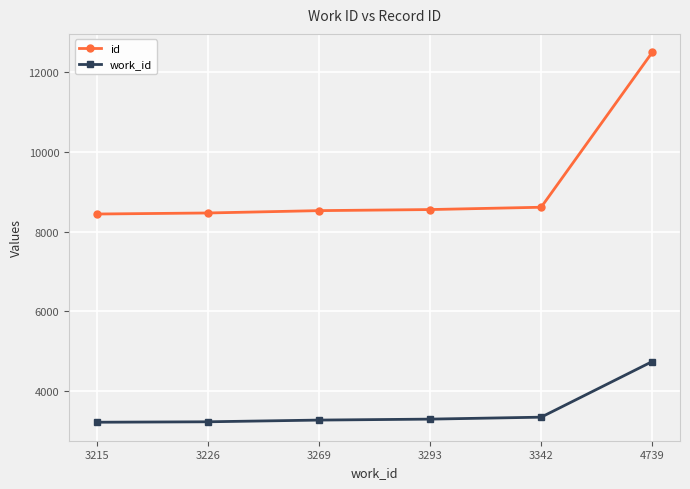

Is it true that work_id equals 3269 at 3269?

True